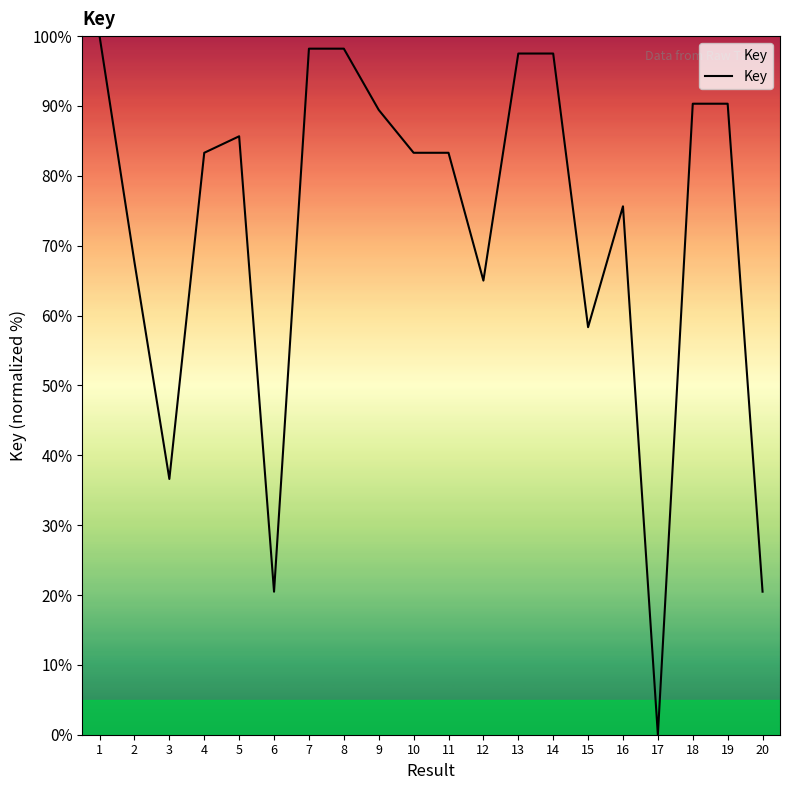

Where is the data nearest to the value 50?

15